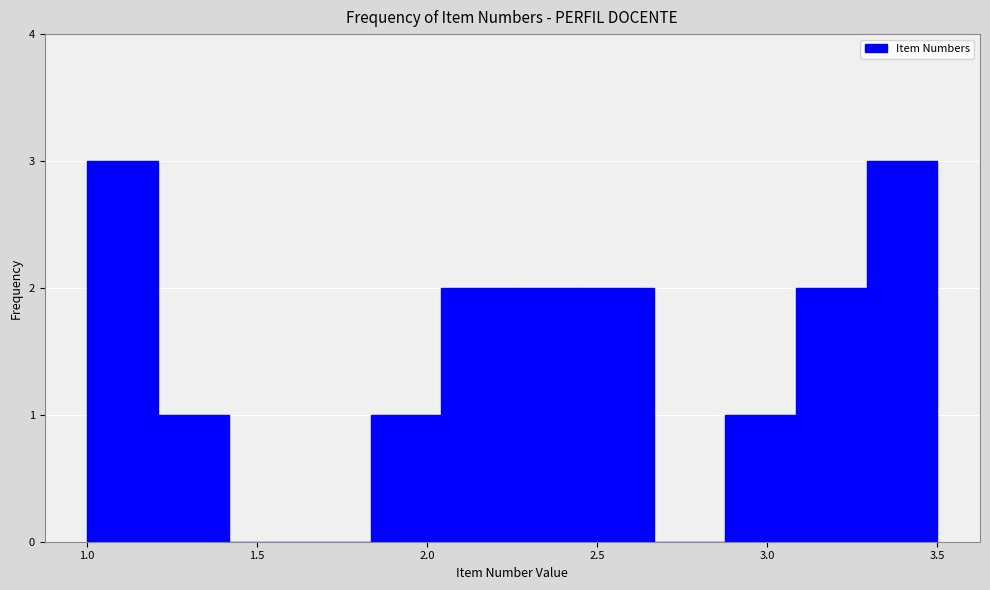

Reading left to right, list every bar in this chart as the range it spans on the x-axis followed by its height. Neither the bar edges nor the heights are printed on the chart, so give them approximately, as read against the axes.

1.00 to 1.20: 3
1.20 to 1.40: 1
1.40 to 1.65: 0
1.65 to 1.85: 0
1.85 to 2.05: 1
2.05 to 2.25: 2
2.25 to 2.45: 2
2.45 to 2.65: 2
2.65 to 2.90: 0
2.90 to 3.10: 1
3.10 to 3.30: 2
3.30 to 3.50: 3